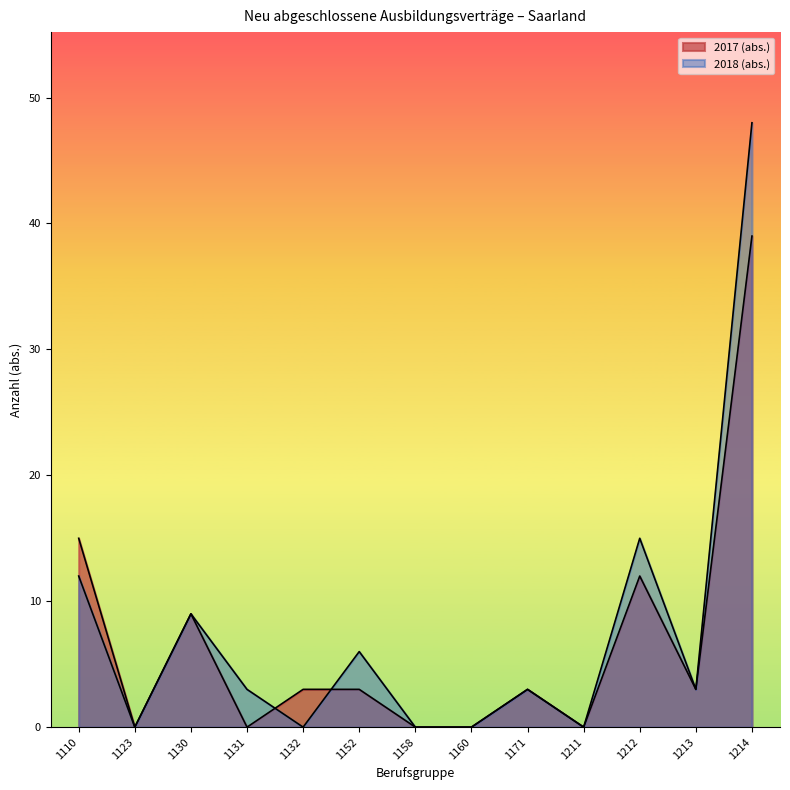

How many interior local valleys does the 2018 (abs.) series have?

4